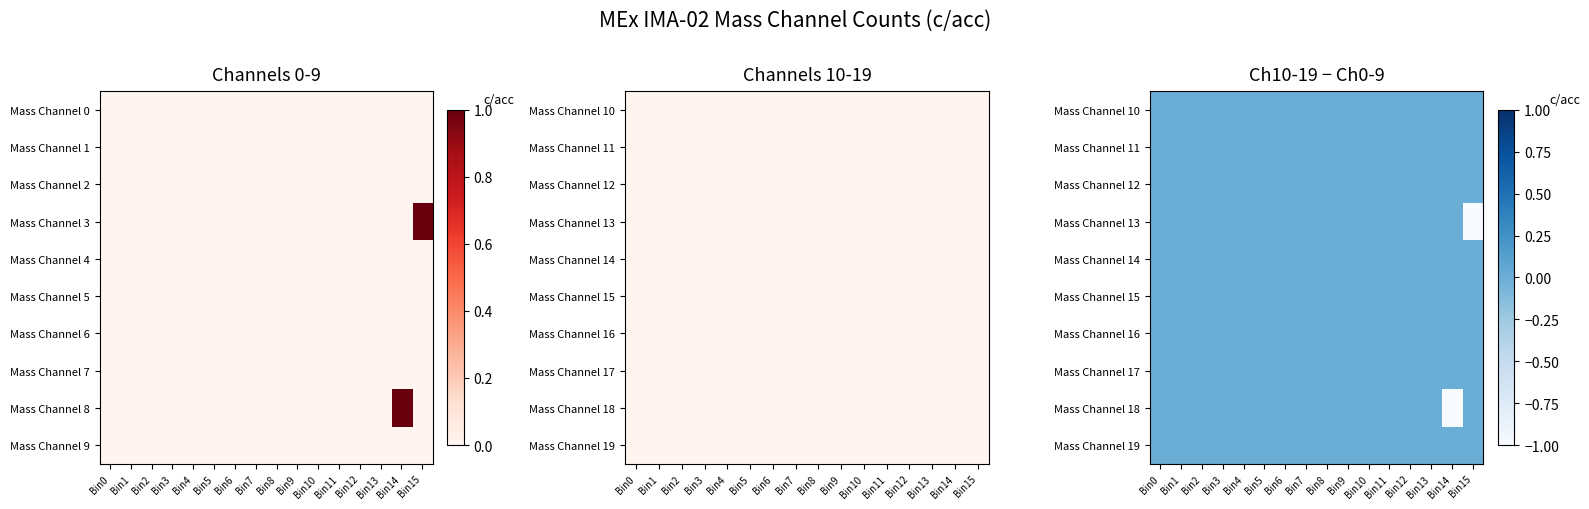

List the labels in order of Mass Channel 17 value, largest first.

Bin0, Bin1, Bin2, Bin3, Bin4, Bin5, Bin6, Bin7, Bin8, Bin9, Bin10, Bin11, Bin12, Bin13, Bin14, Bin15